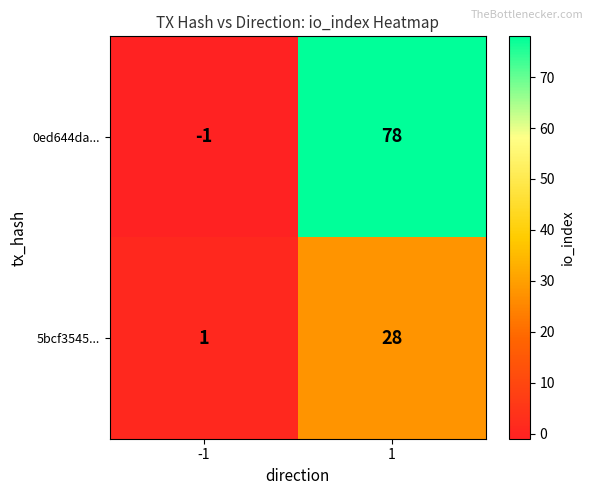

What is the highest value of the 5bcf3545... series?

28